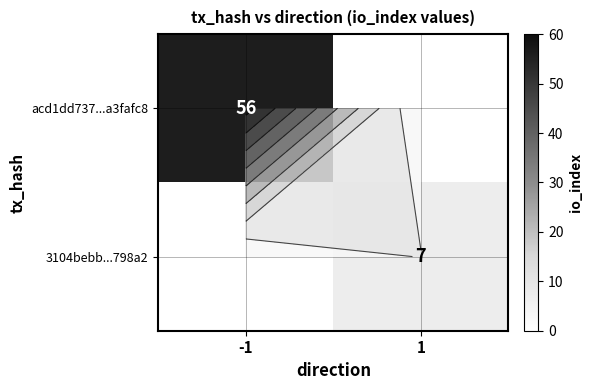

What is the greatest value displayed?

56